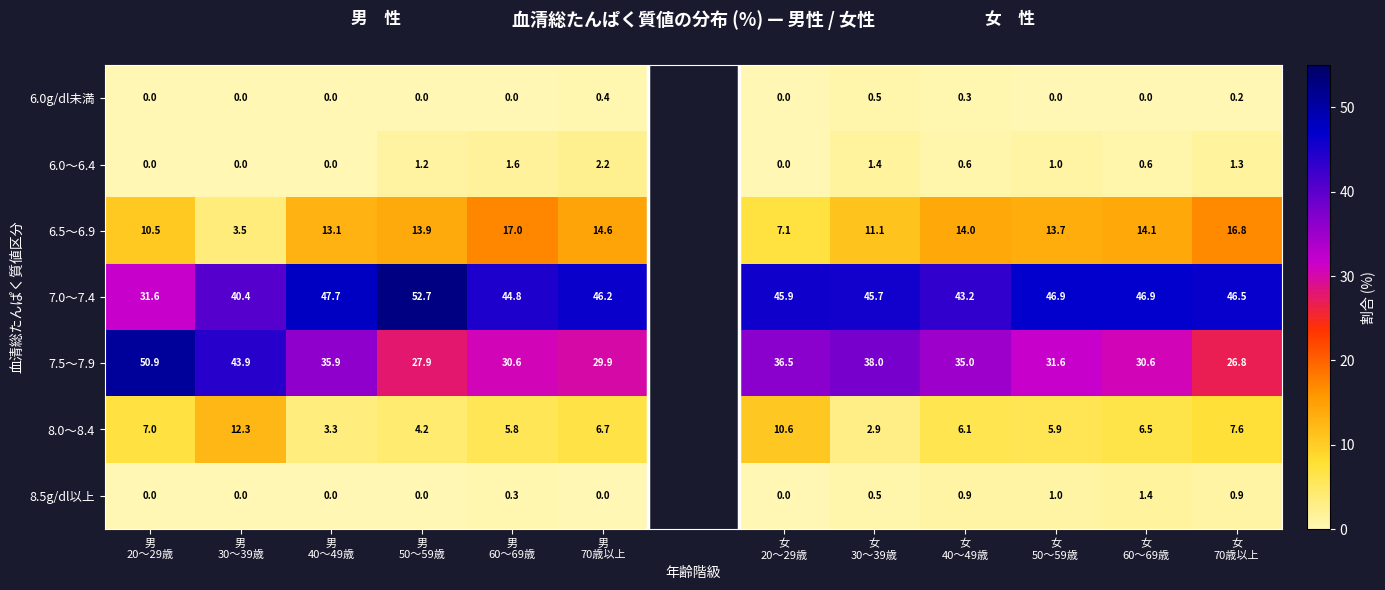

Which series changed the most between 男
40～49歳 and 女
40～49歳?

7.0～7.4